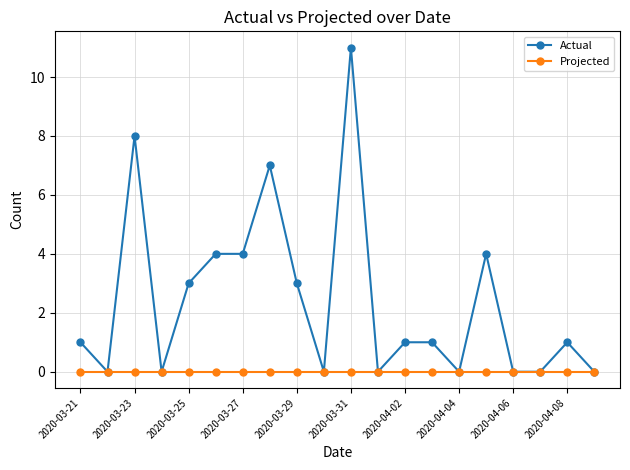

How many distinct data groups are displayed?

2